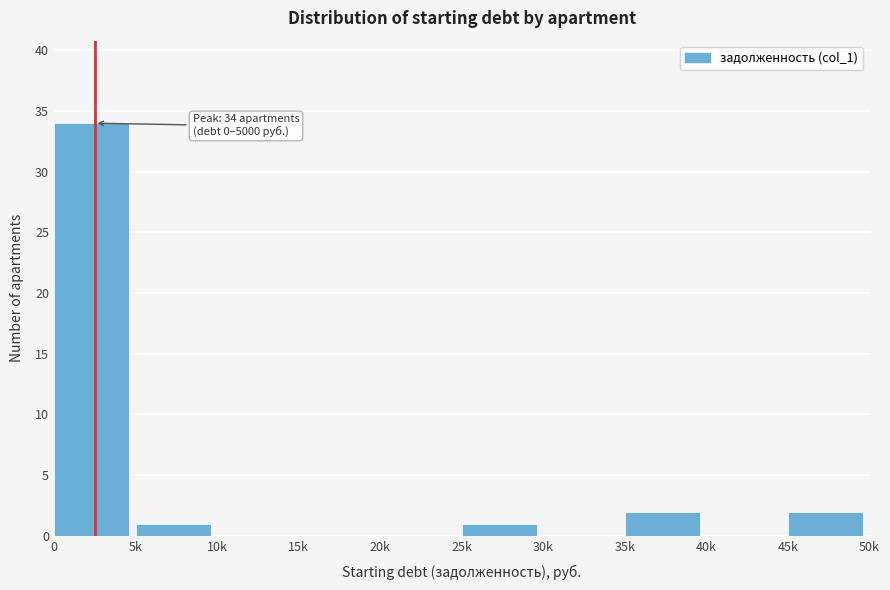

Reading right to left, extract all data points from this chart.

45k=2	40k=0	35k=2	30k=0	25k=1	20k=0	15k=0	10k=0	5k=1	0=34